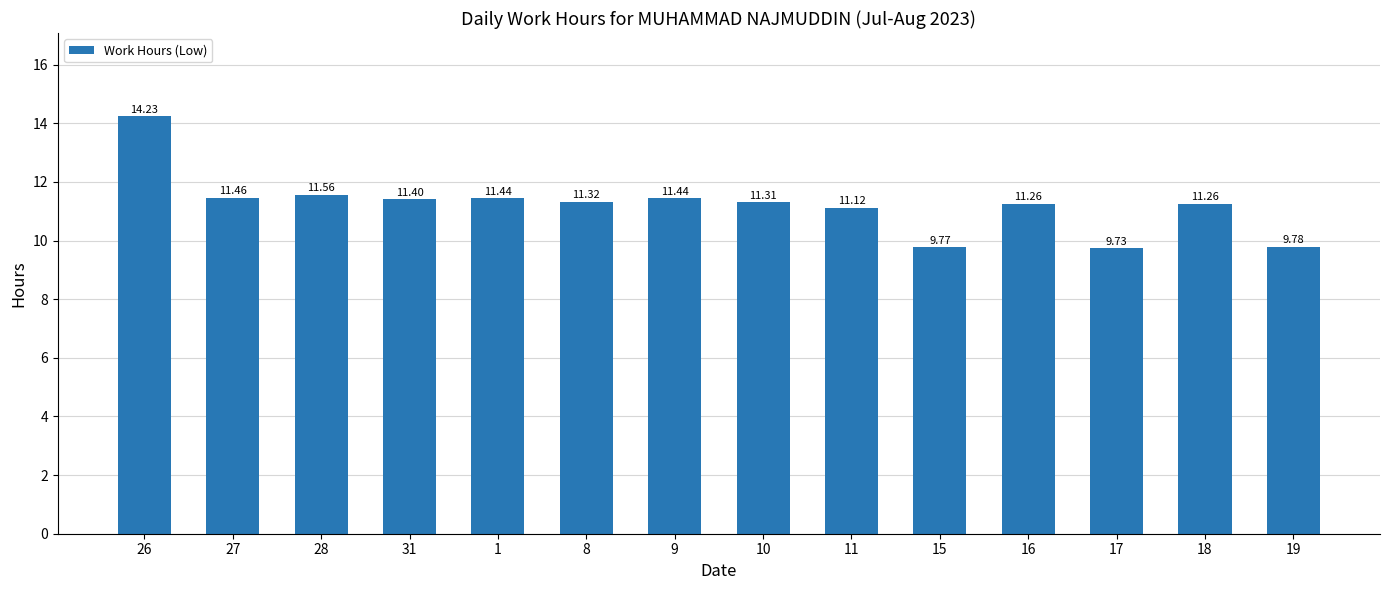

Are the bars horizontal?

No